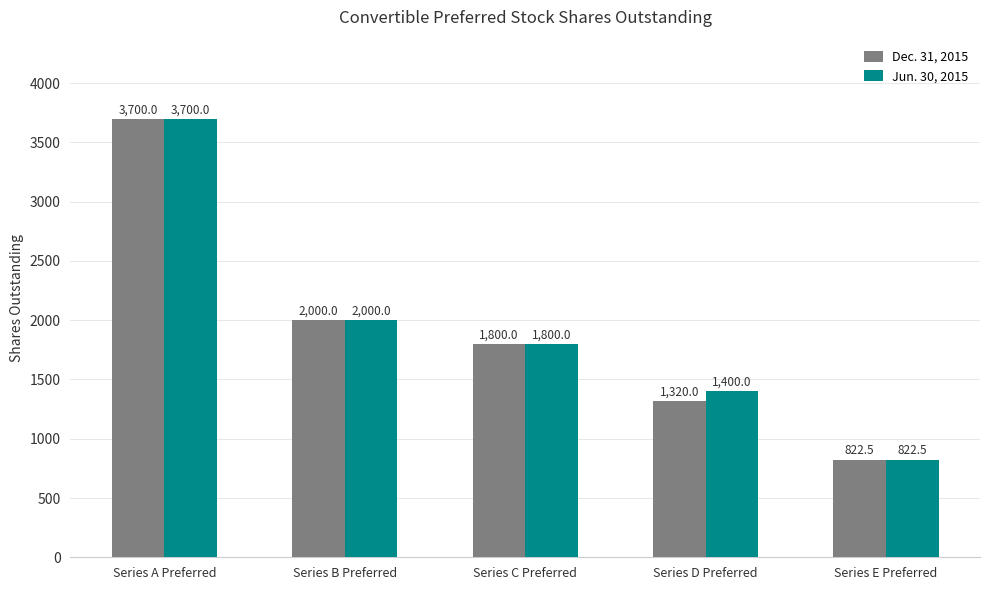

List the series in order of their overall mean, lowest first.

Dec. 31, 2015, Jun. 30, 2015